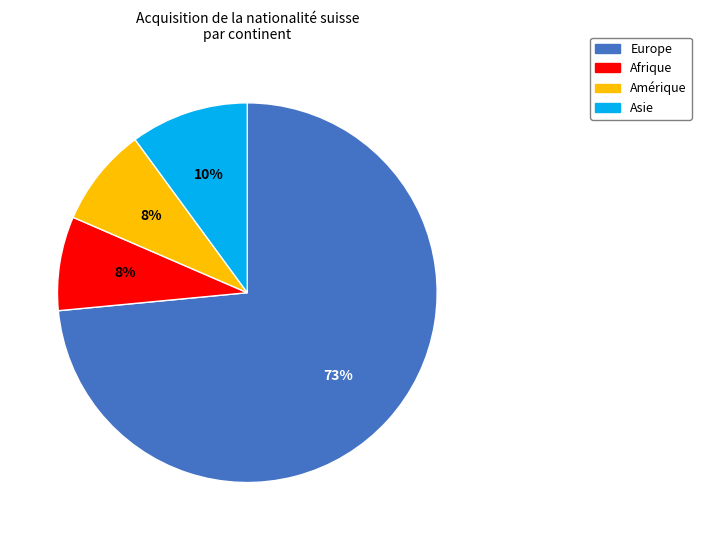

What is the largest slice in the pie chart?

Europe